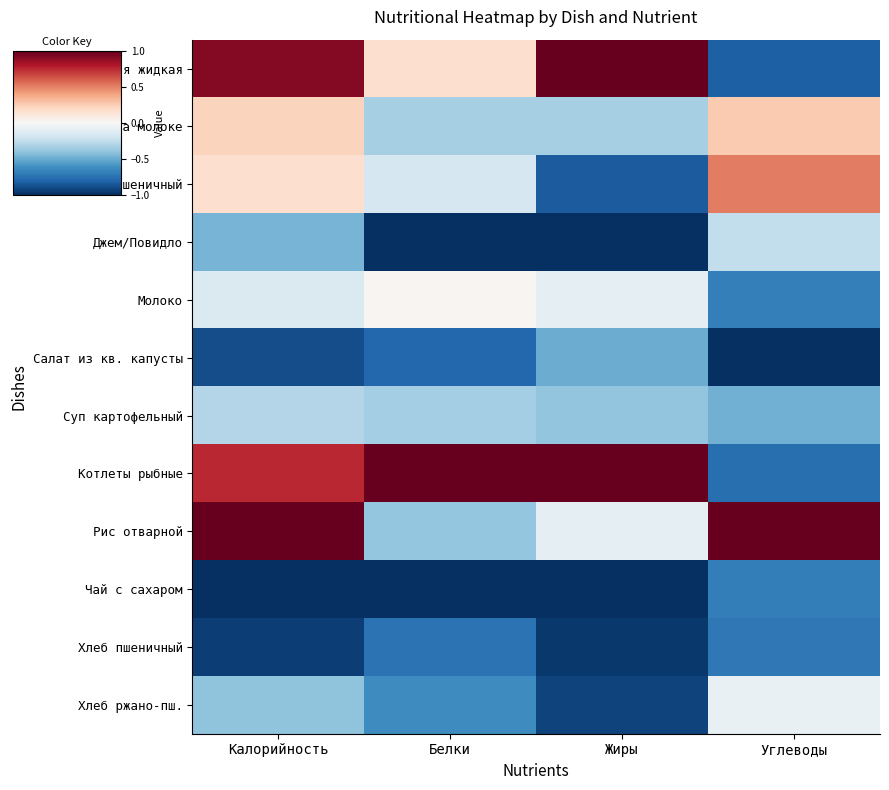

Reading left to right, list all the values displayed in this chart.

Каша молочная жидкая: Калорийность=0.9	Белки=0.2	Жиры=1.0	Углеводы=-0.8
Какао на молоке: Калорийность=0.2	Белки=-0.3	Жиры=-0.3	Углеводы=0.3
Батон пшеничный: Калорийность=0.2	Белки=-0.2	Жиры=-0.8	Углеводы=0.5
Джем/Повидло: Калорийность=-0.5	Белки=-1.0	Жиры=-1.0	Углеводы=-0.2
Молоко: Калорийность=-0.1	Белки=0.0	Жиры=-0.1	Углеводы=-0.7
Салат из кв. капусты: Калорийность=-0.9	Белки=-0.8	Жиры=-0.5	Углеводы=-1.0
Суп картофельный: Калорийность=-0.3	Белки=-0.3	Жиры=-0.4	Углеводы=-0.5
Котлеты рыбные: Калорийность=0.8	Белки=1.0	Жиры=1.0	Углеводы=-0.8
Рис отварной: Калорийность=1.0	Белки=-0.4	Жиры=-0.1	Углеводы=1.0
Чай с сахаром: Калорийность=-1.0	Белки=-1.0	Жиры=-1.0	Углеводы=-0.7
Хлеб пшеничный: Калорийность=-0.9	Белки=-0.7	Жиры=-1.0	Углеводы=-0.7
Хлеб ржано-пш.: Калорийность=-0.4	Белки=-0.6	Жиры=-0.9	Углеводы=-0.1